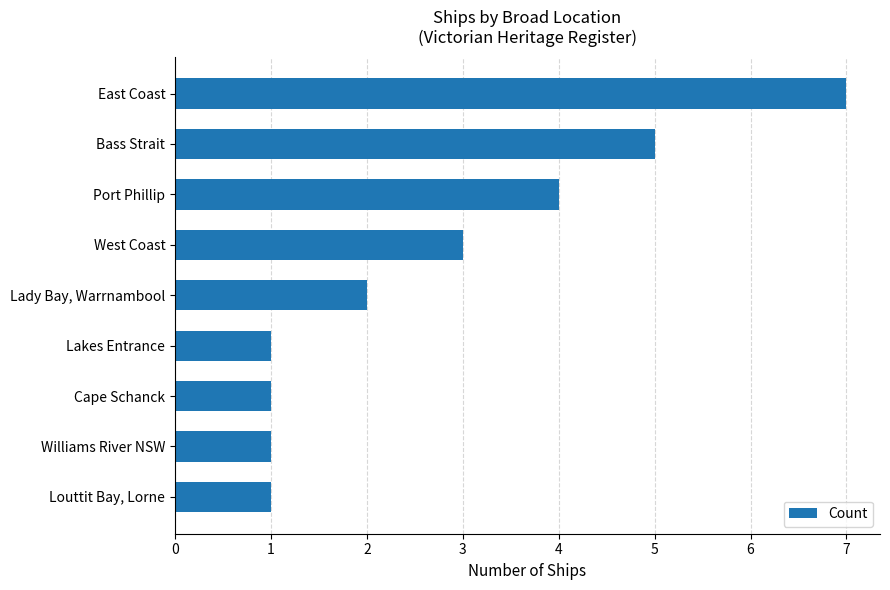

What is the change in value from Bass Strait to Louttit Bay, Lorne?

-4